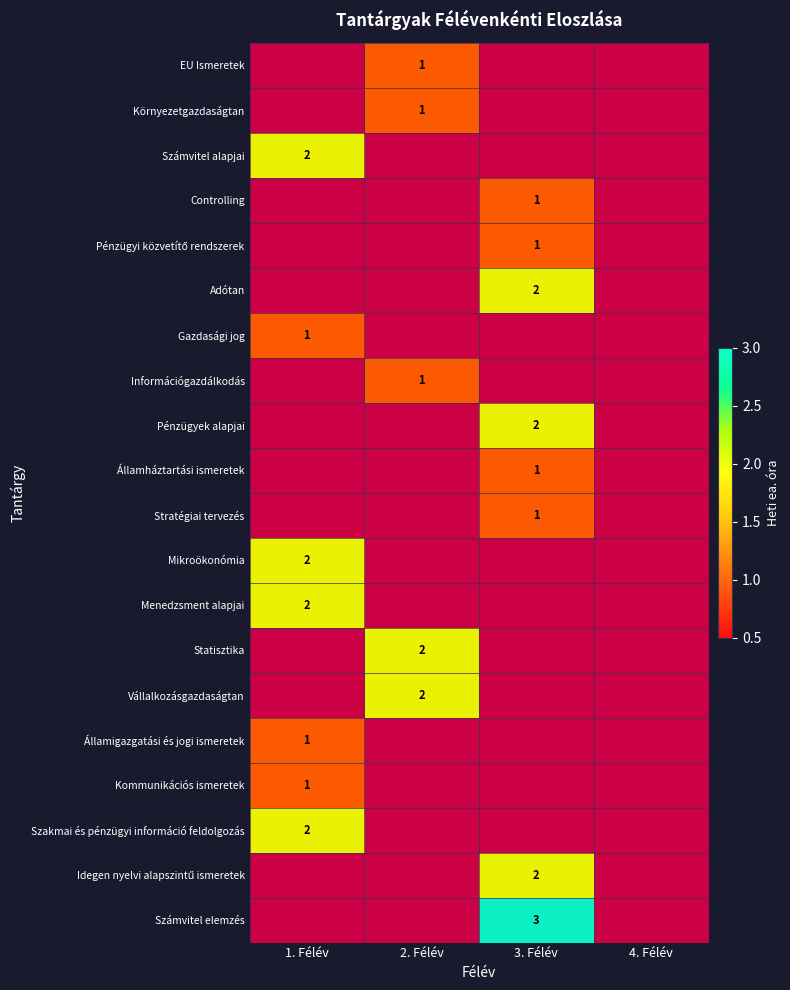

How many data points does each series have?

4